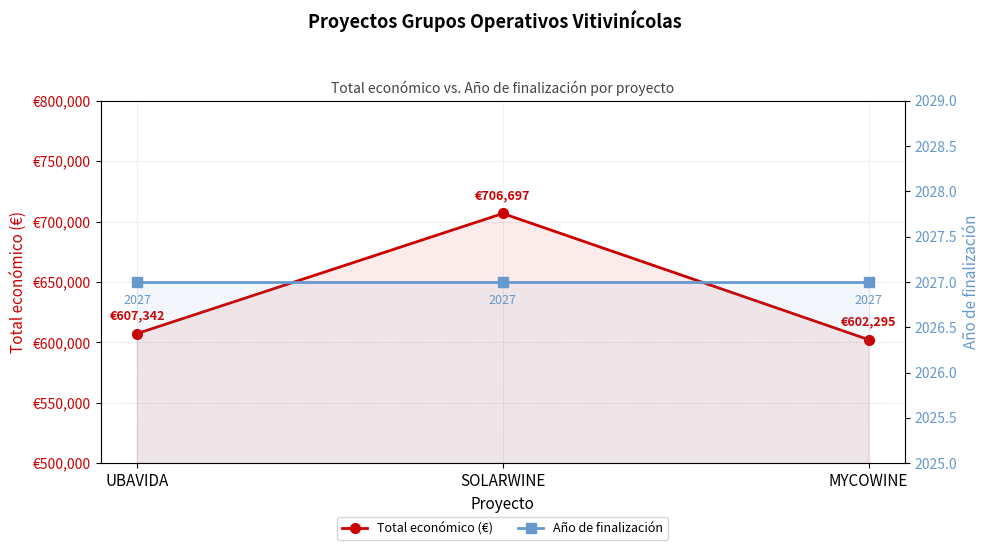

Is it true that Año de finalización equals 432.3 at UBAVIDA?

False